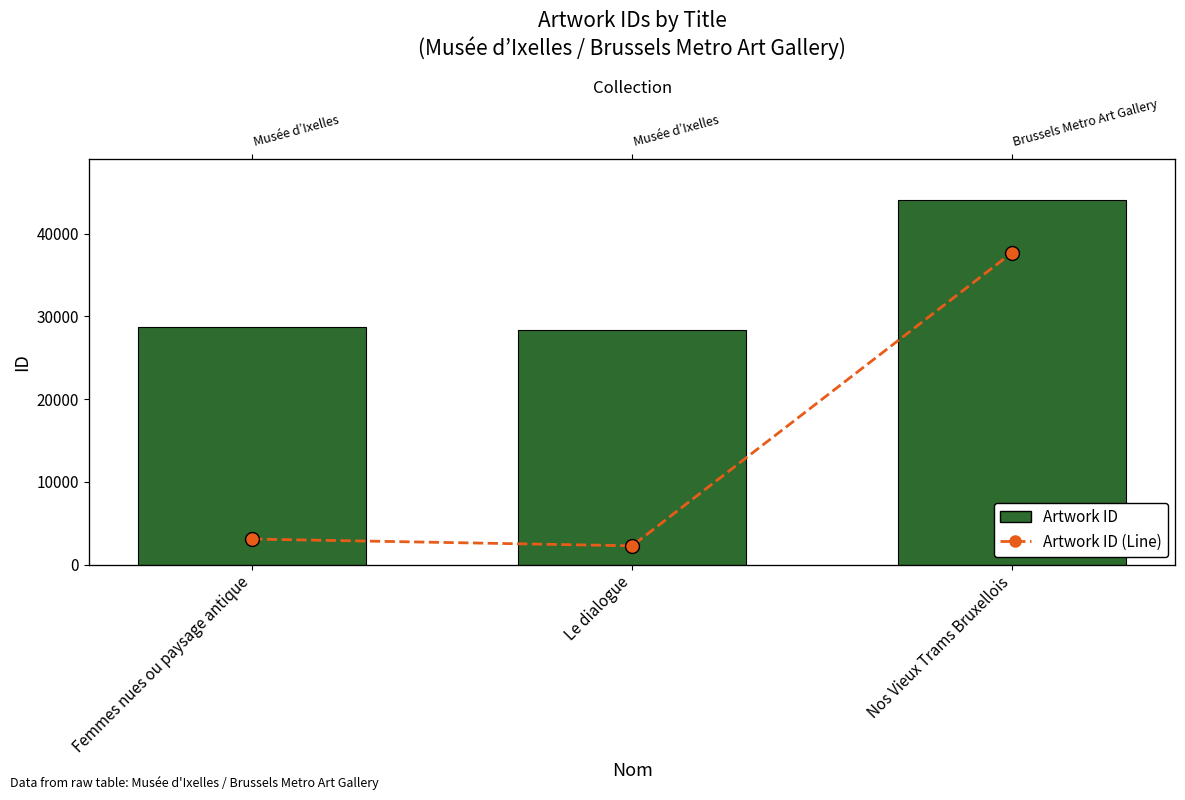

How many groups of bars are there?

3